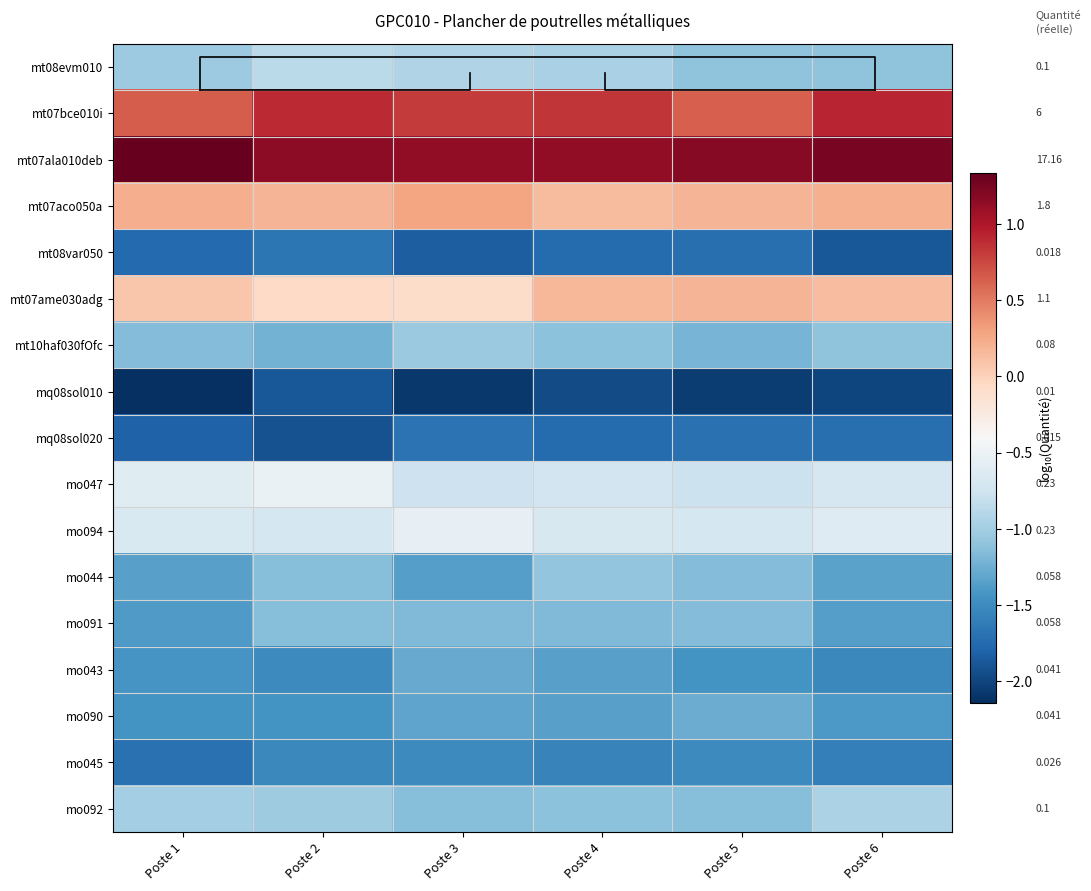

What is the sum of the mq08sol020 values at Poste 4 and Poste 3?

-3.4